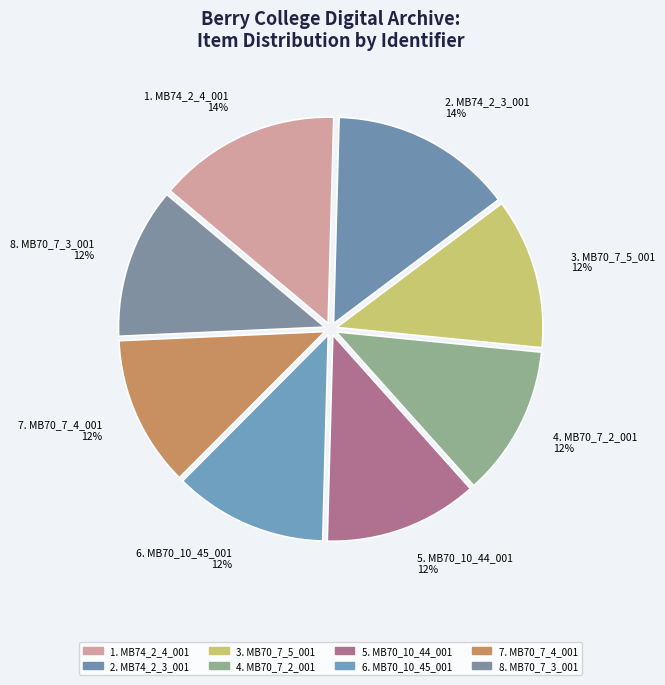

Rank the categories by value from highest to lowest.

MB74_2_4_001, MB74_2_3_001, MB70_10_45_001, MB70_10_44_001, MB70_7_5_001, MB70_7_4_001, MB70_7_3_001, MB70_7_2_001